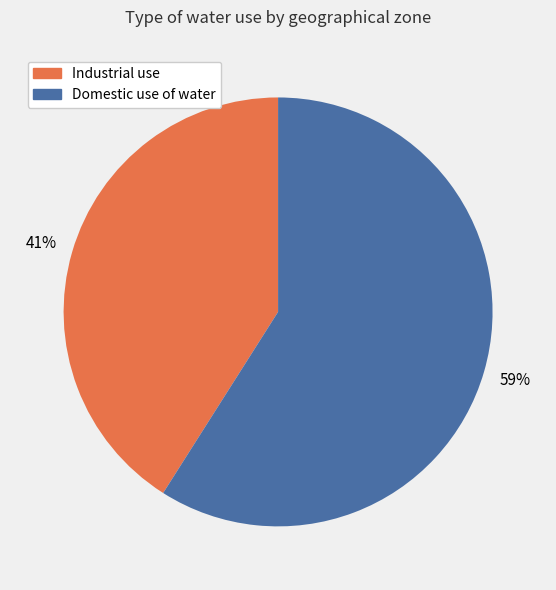

To the nearest percent, what is the average slice percentage?

50%